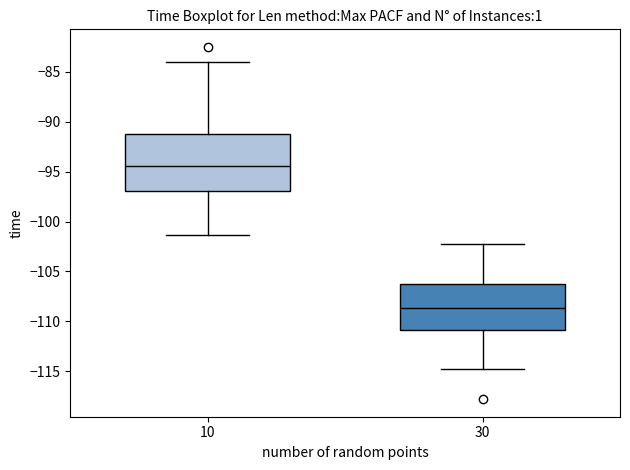

Comparing the boxes themselves (not the whiskers), which one is the tallest?

10